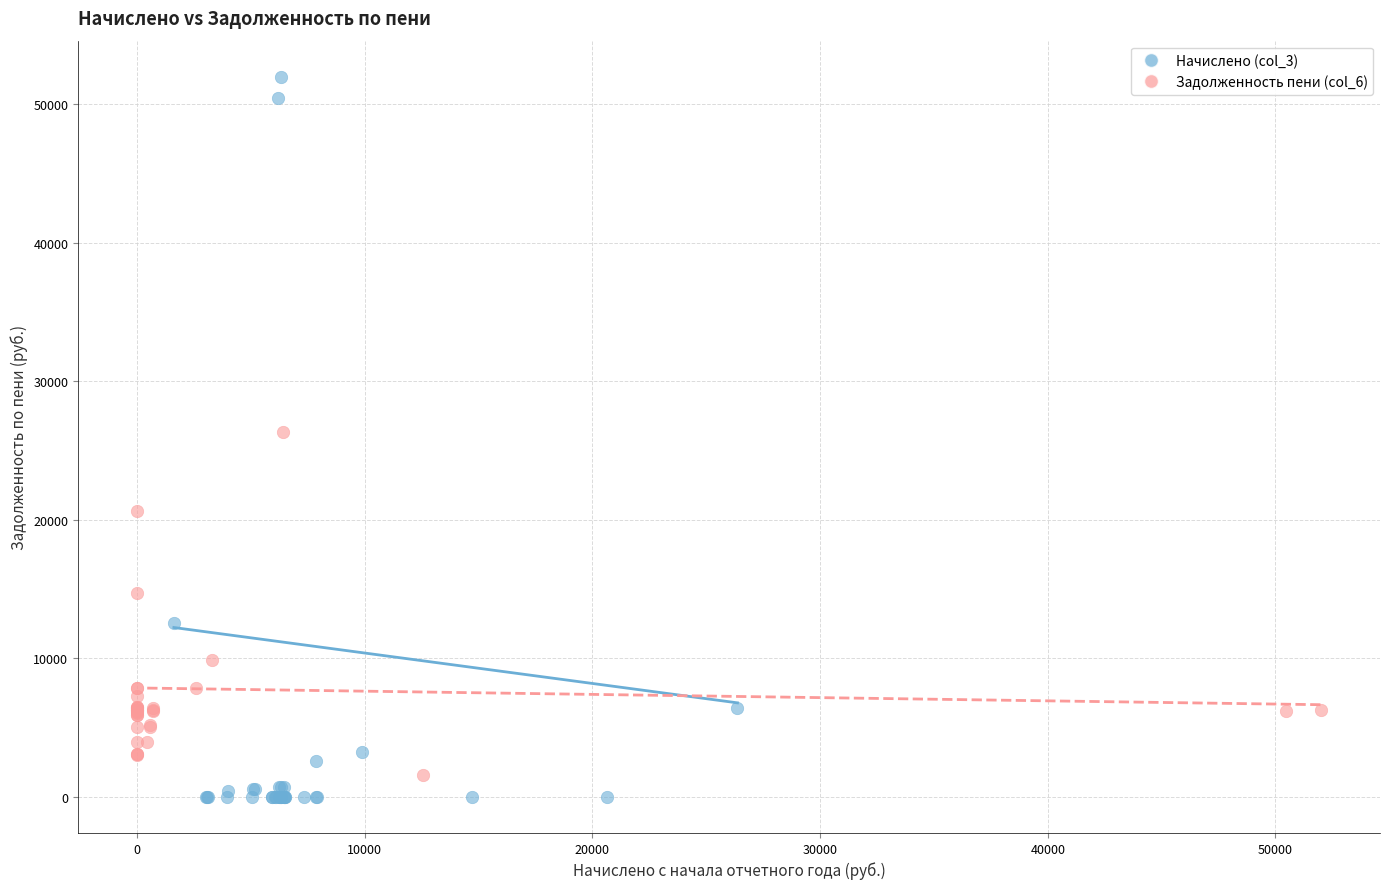

Which series contains the lowest Y value?

Начислено (col_3)